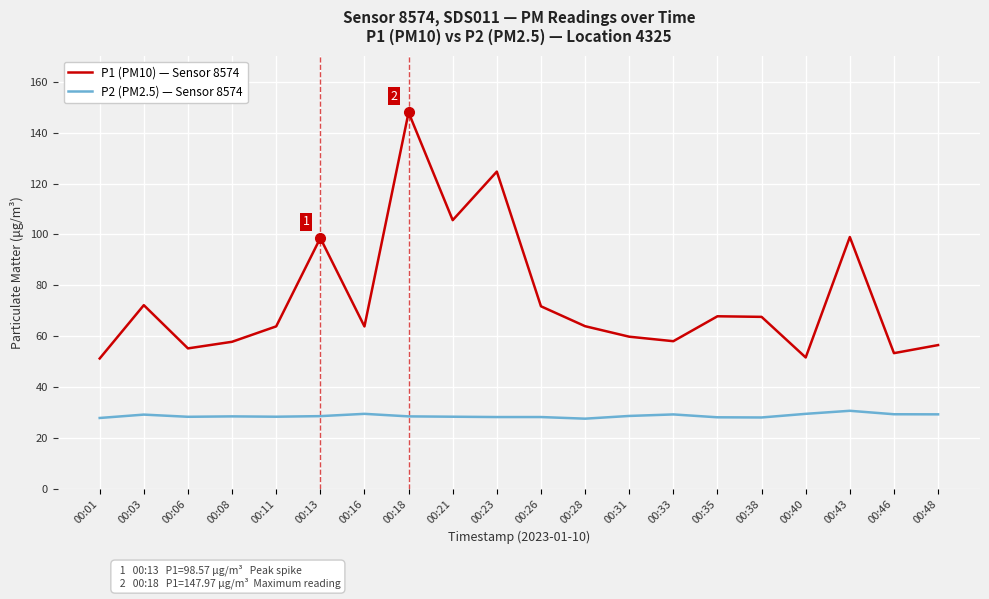

How many lines are shown in the chart?

2